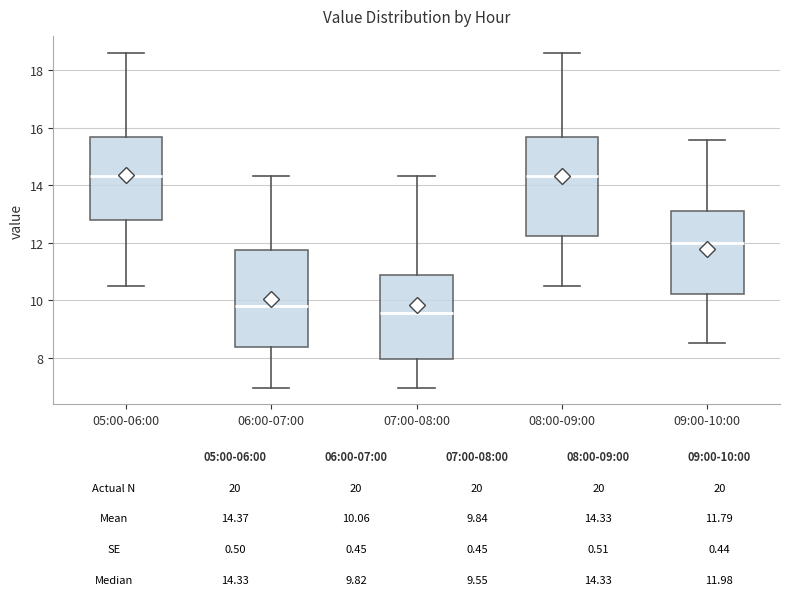

Which box has the lowest median line?

07:00-08:00